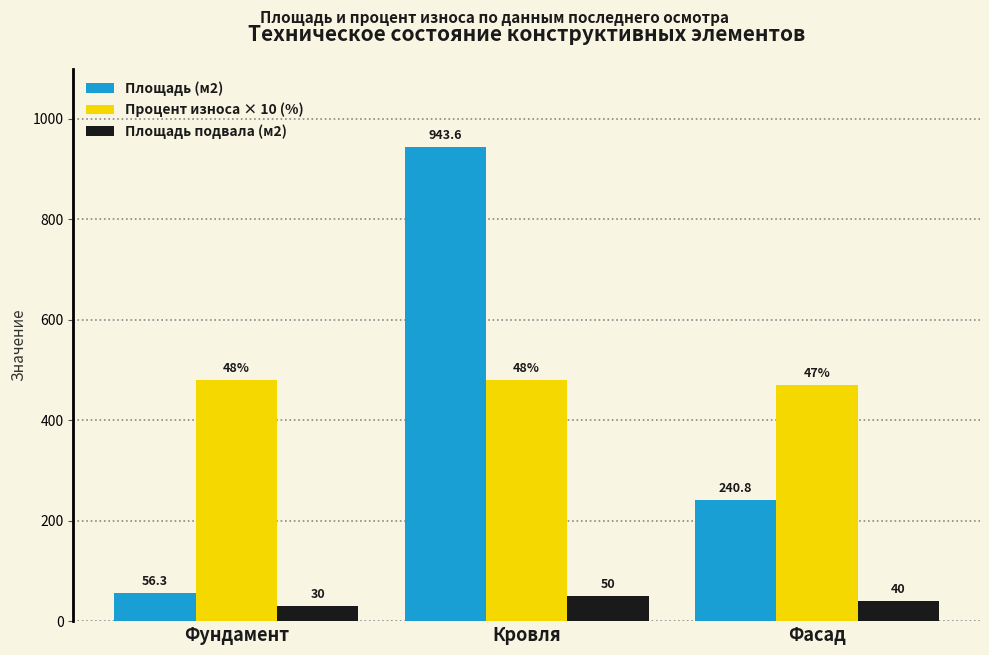

At which category is the sum across all series the highest?

Кровля